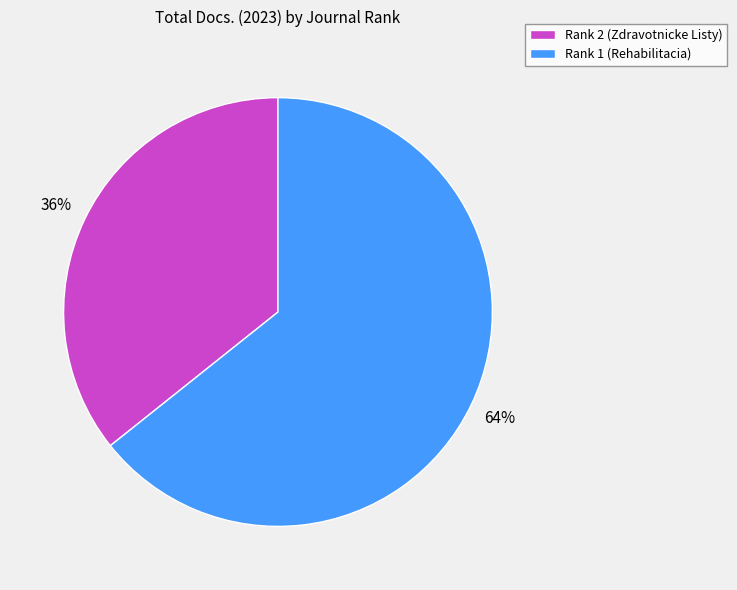

Between Rank 1 (Rehabilitacia) and Rank 2 (Zdravotnicke Listy), which is larger?

Rank 1 (Rehabilitacia)